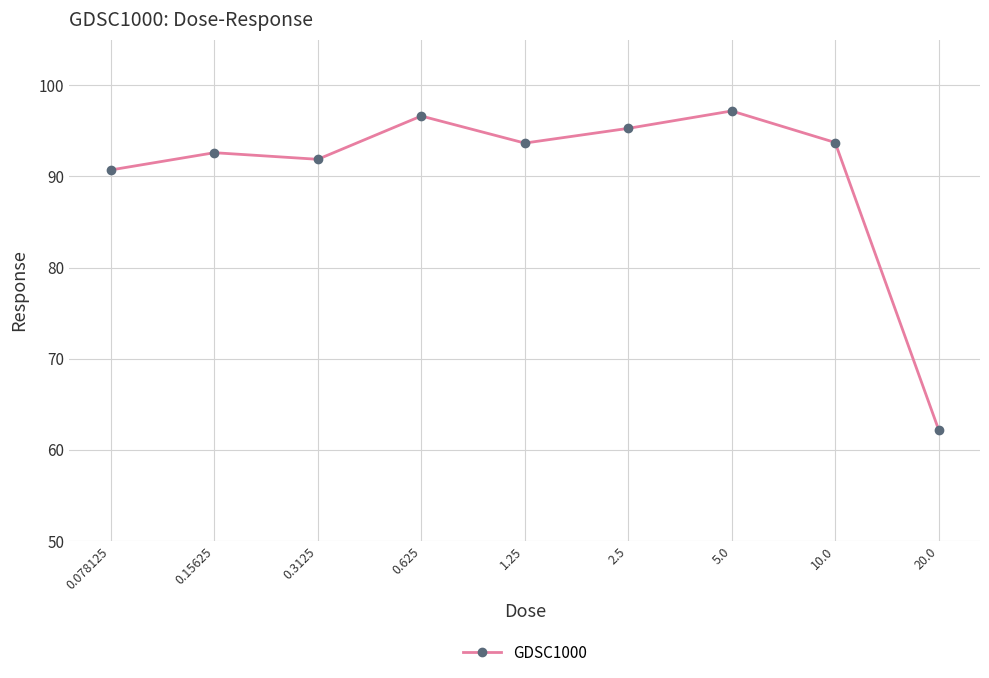

Does the chart have visible grid lines?

Yes